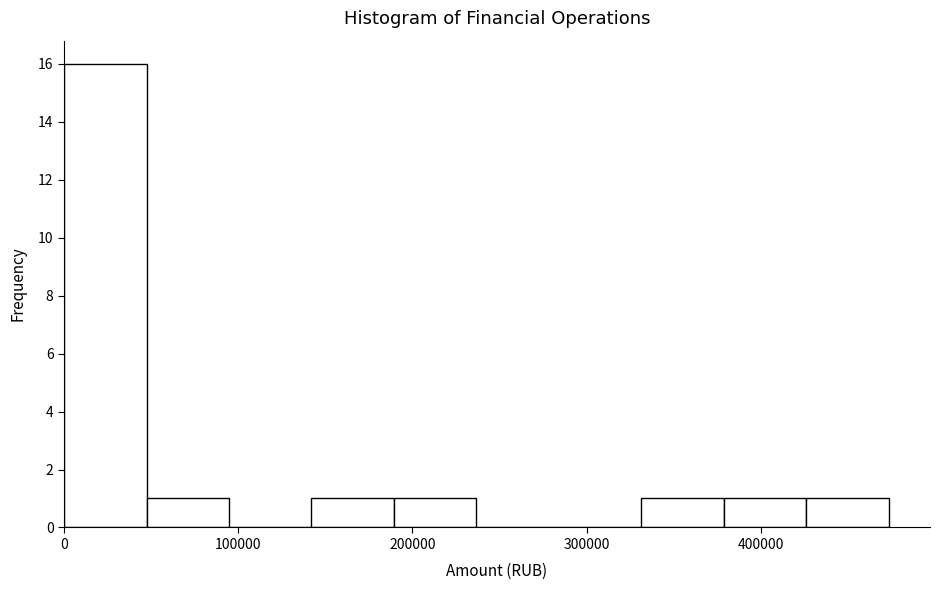

How tall is the bar that spans 50000 to 90000 on the x-axis? Neither the bar edges nor the heights are printed on the chart, so give them approximately, as read against the axes.

1